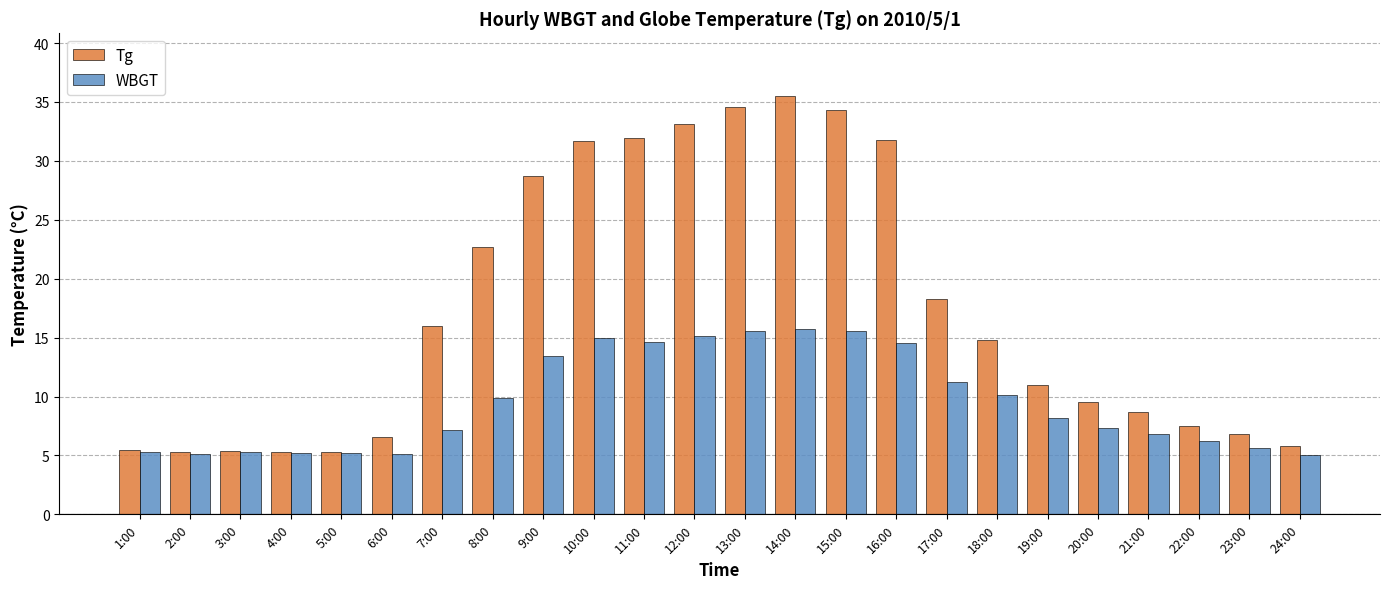

How many data points in Tg are above 14?

12